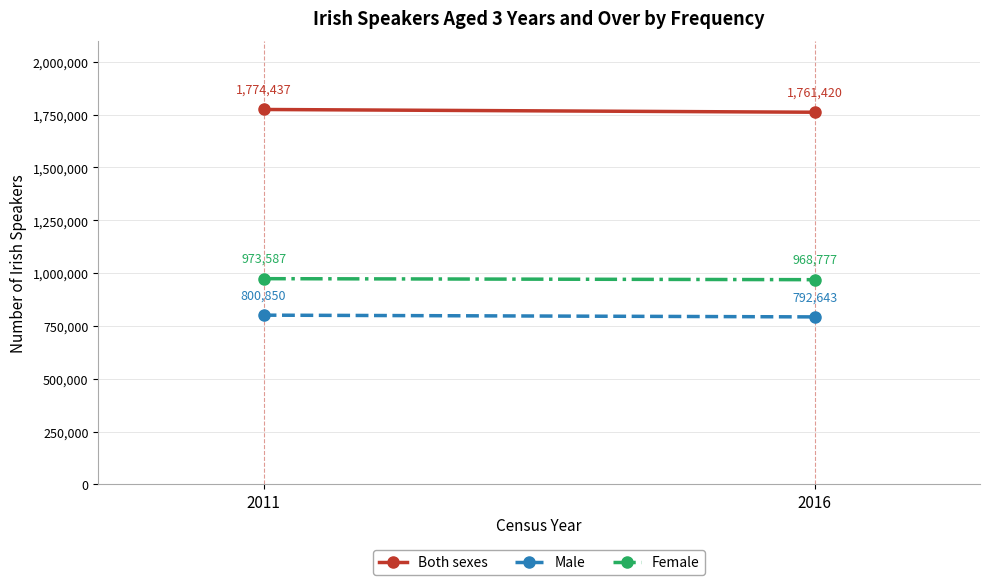

What is the average value of the Male series?

796746